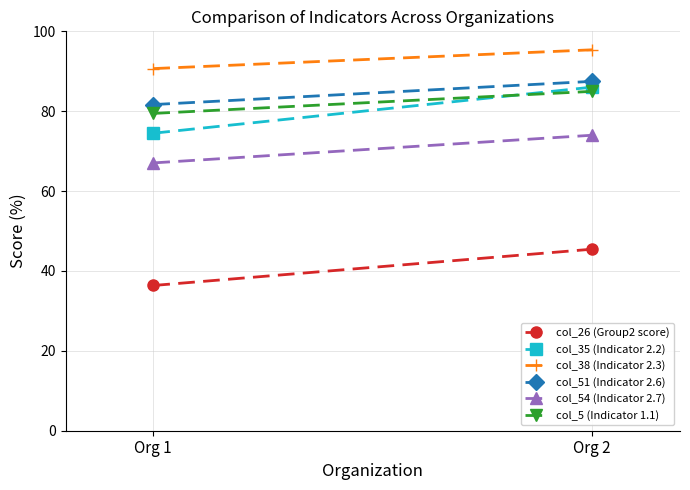

Which category has the lowest value in the col_38 series?

Org 1